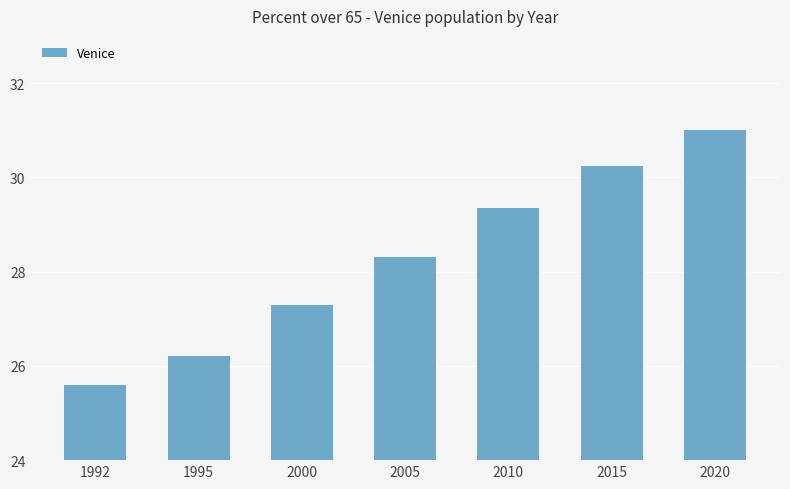

What is the sum of all values?

198.0